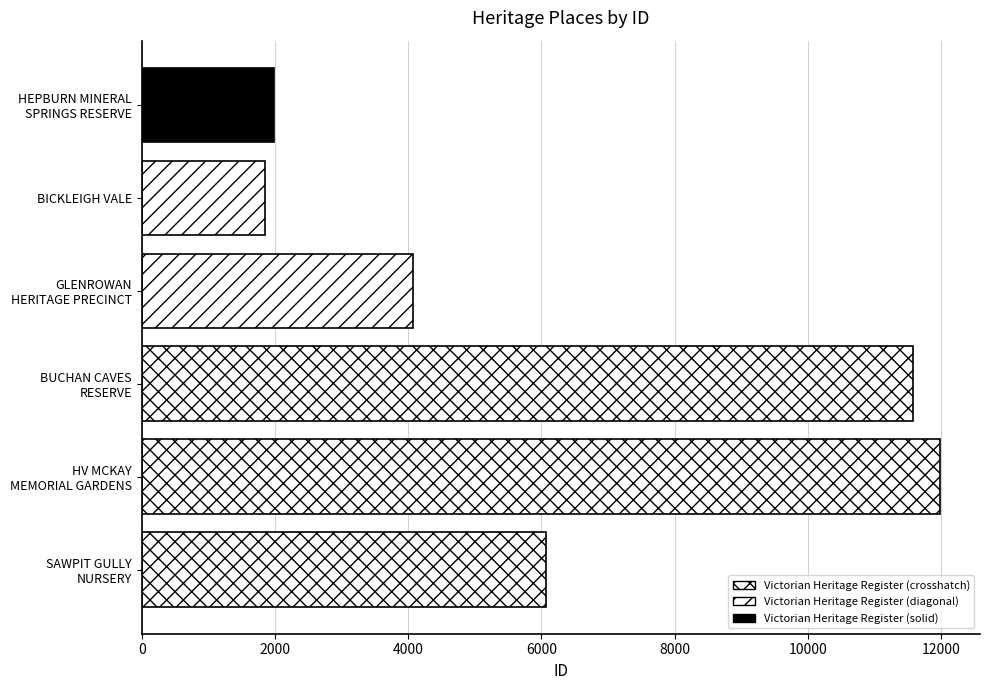

Reading bottom to top, transcribe all the data shown in this chart.

6069	11984	11578	4073	1856	1993